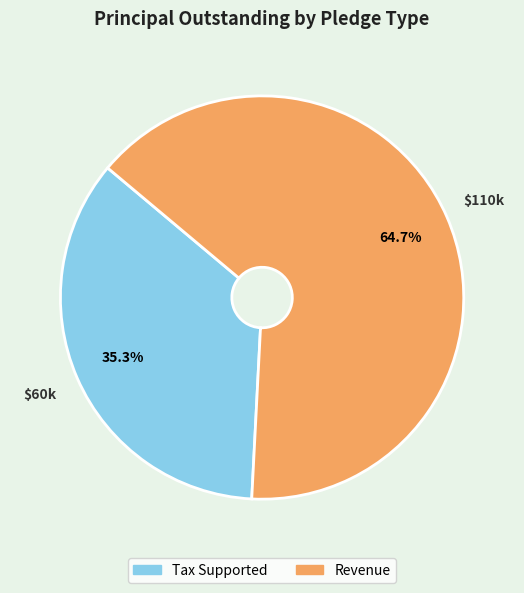

Count the number of slices in the pie.

2